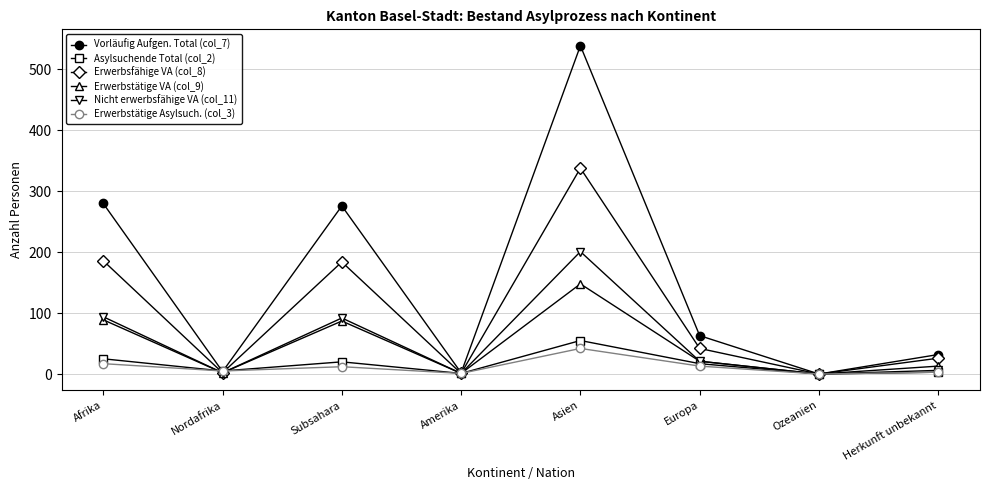

True or false: Nicht erwerbsfähige VA (col_11) has more than 1 points higher than both neighbors.

True